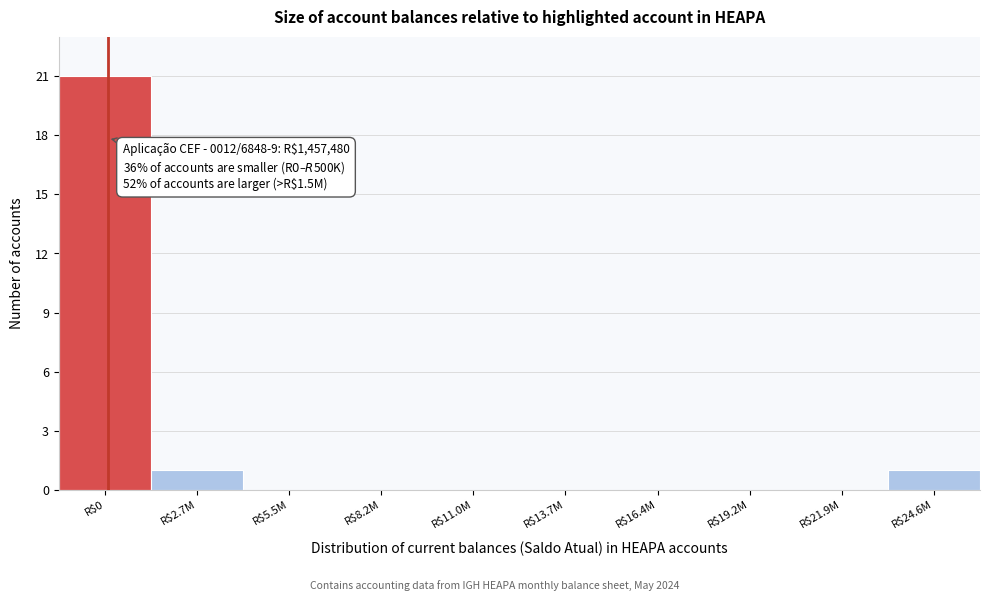

What is the sum of all values?

23